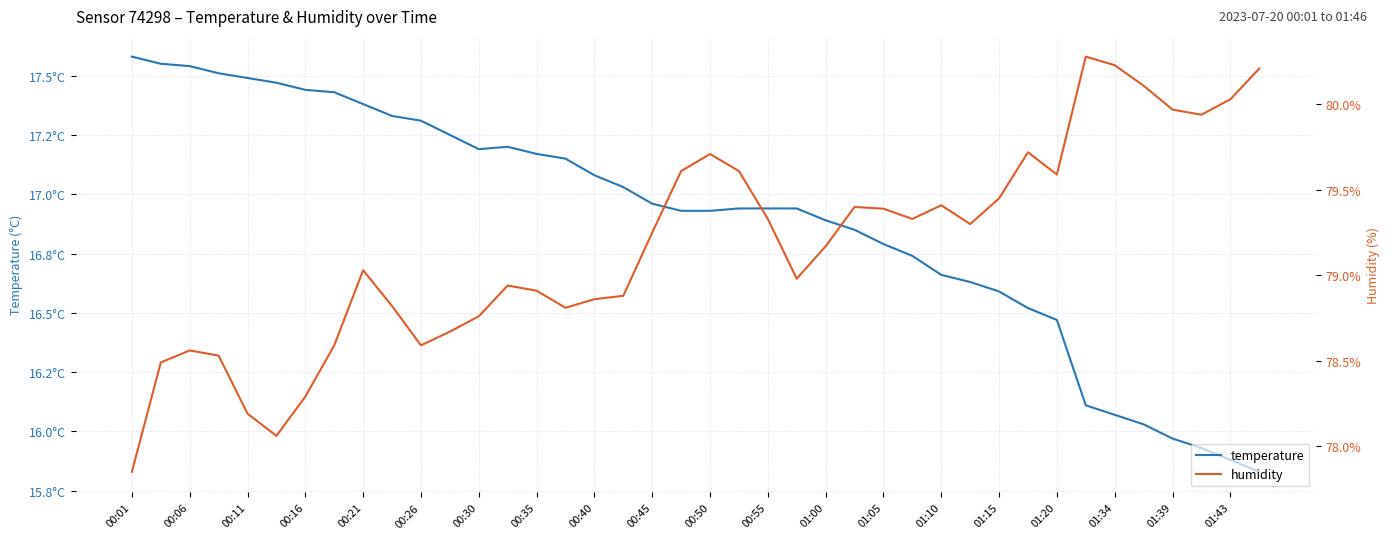

Which series changed the most between 00:30 and 00:50?

humidity